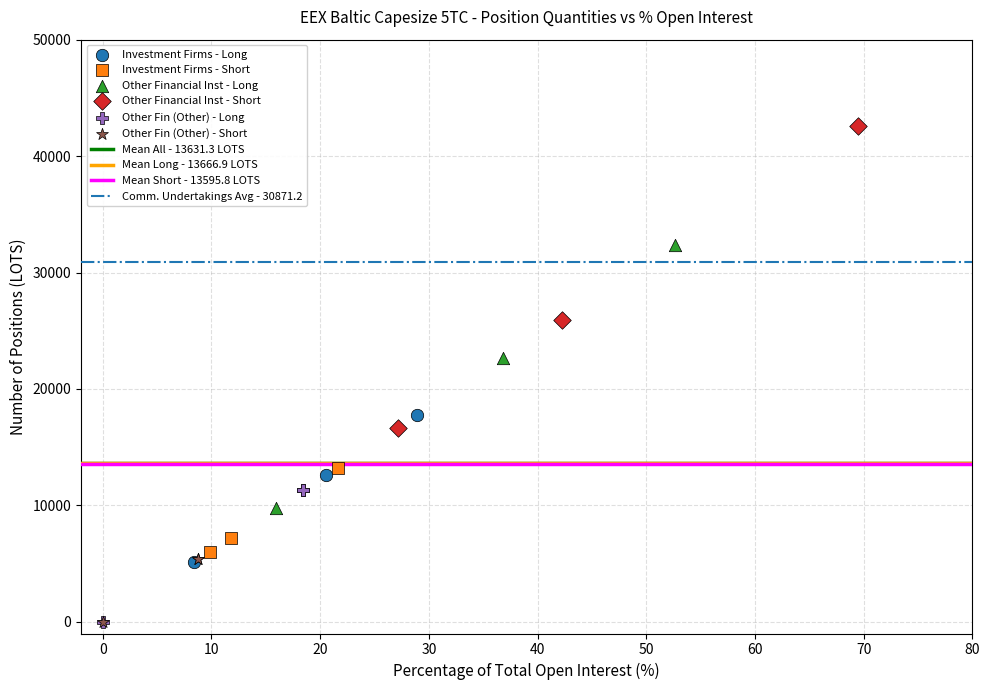

Which series has the largest Y range (max minus min)?

Other Financial Inst - Short